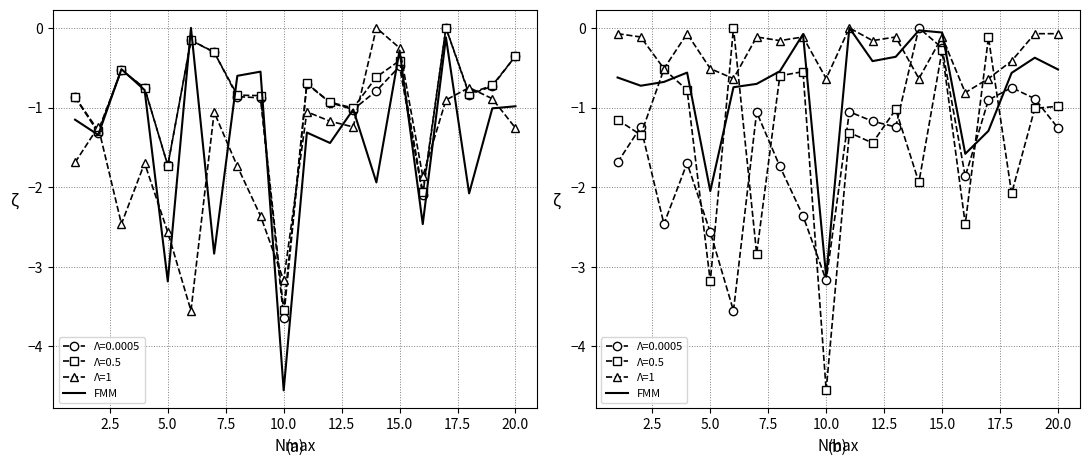

Is the value of Λ=1 at 18 greater than the value of FMM at 22.5?

Yes